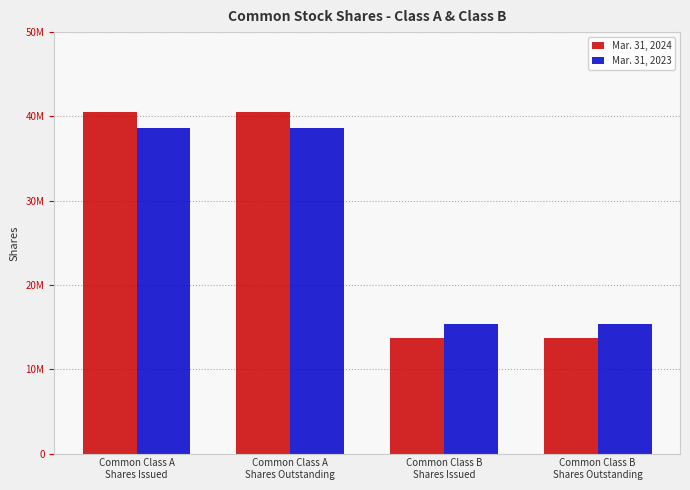

What is the label of the 3rd bar from the right?

Common Class A
Shares Outstanding